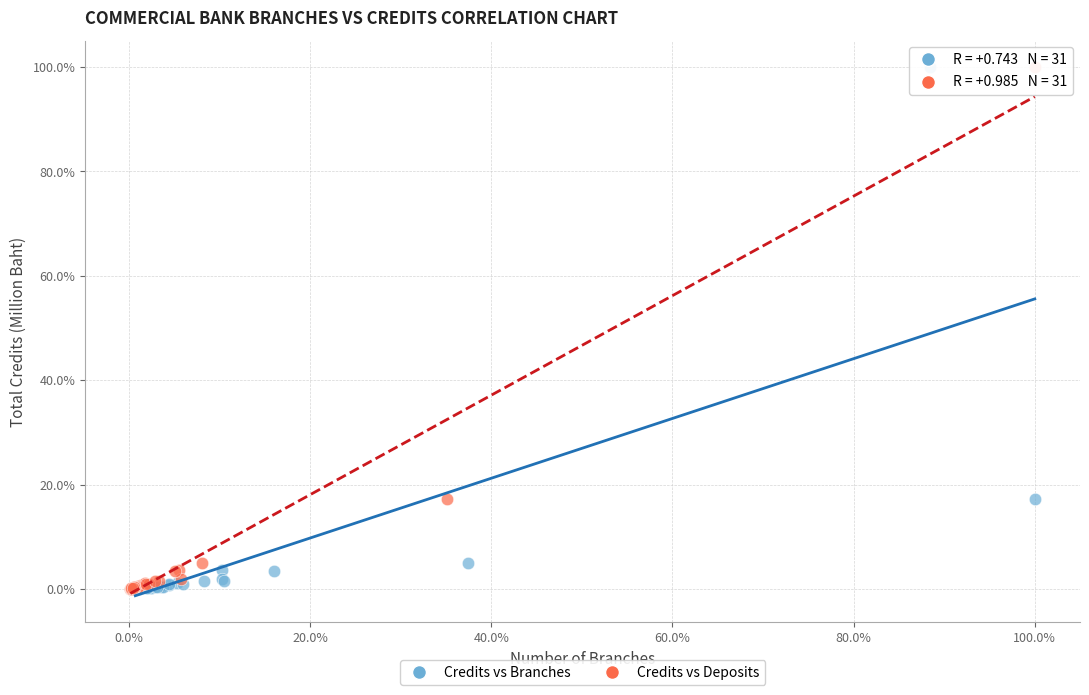

What are all the series names shown in the legend?

Credits vs Branches, Credits vs Deposits